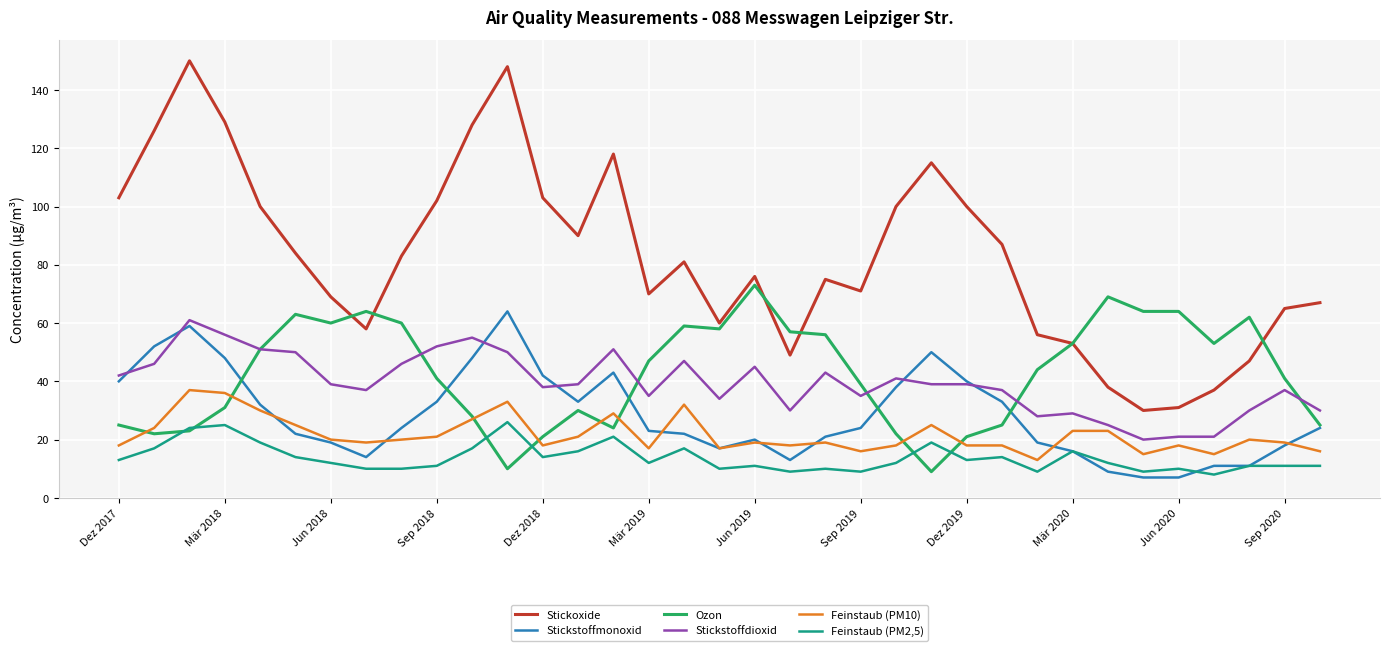

Which series has the widest spread of values?

Stickoxide